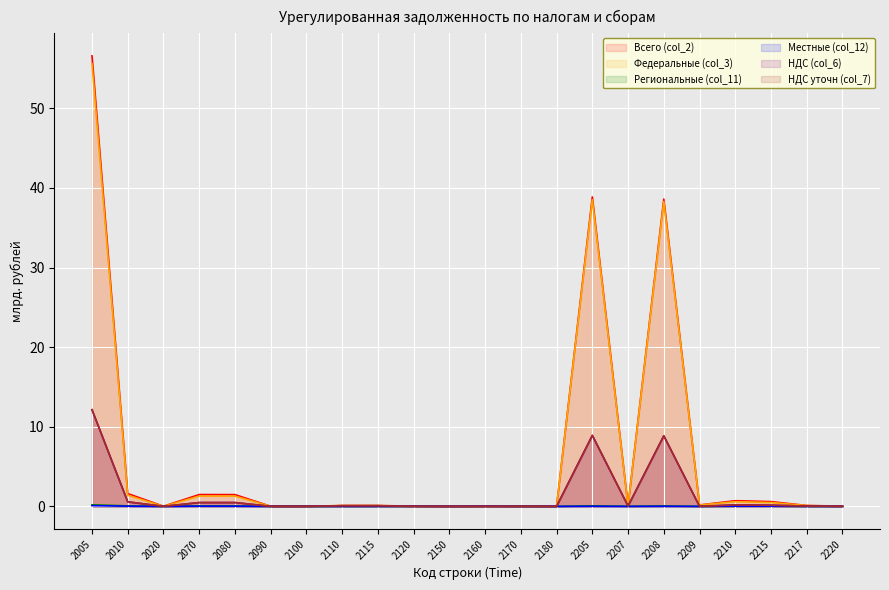

True or false: НДС уточн (col_7) has a value of 0.1 at 2215.

True